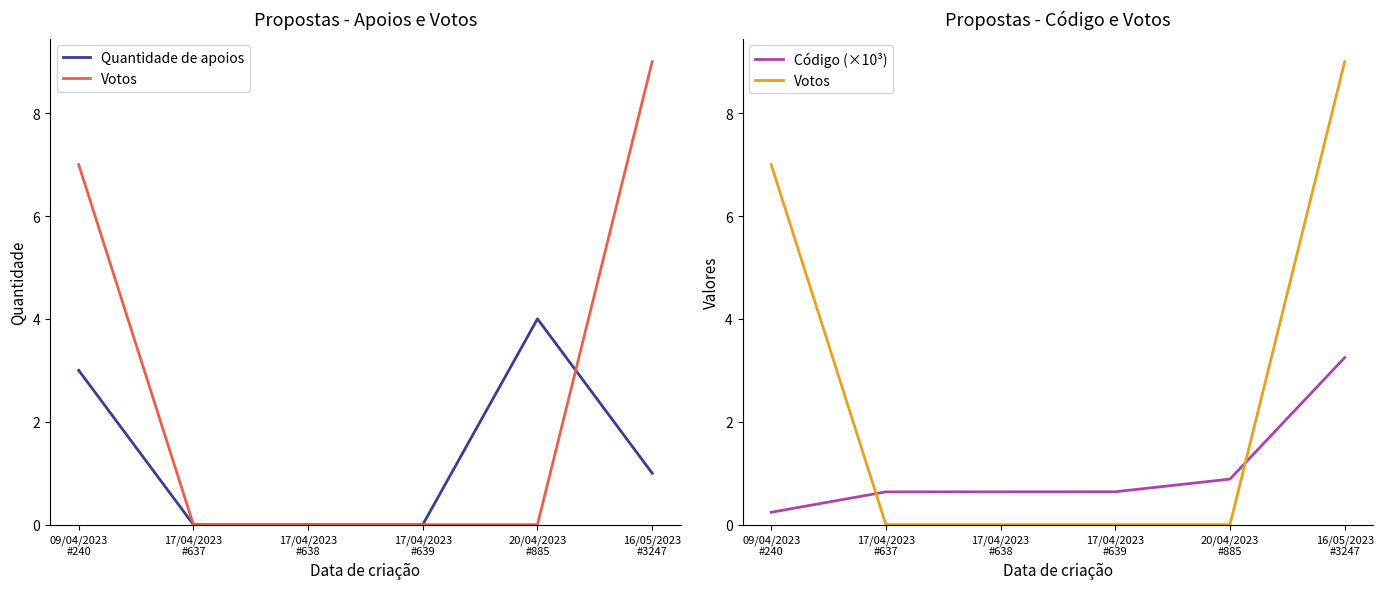

Does the chart display data point markers on the line(s)?

No